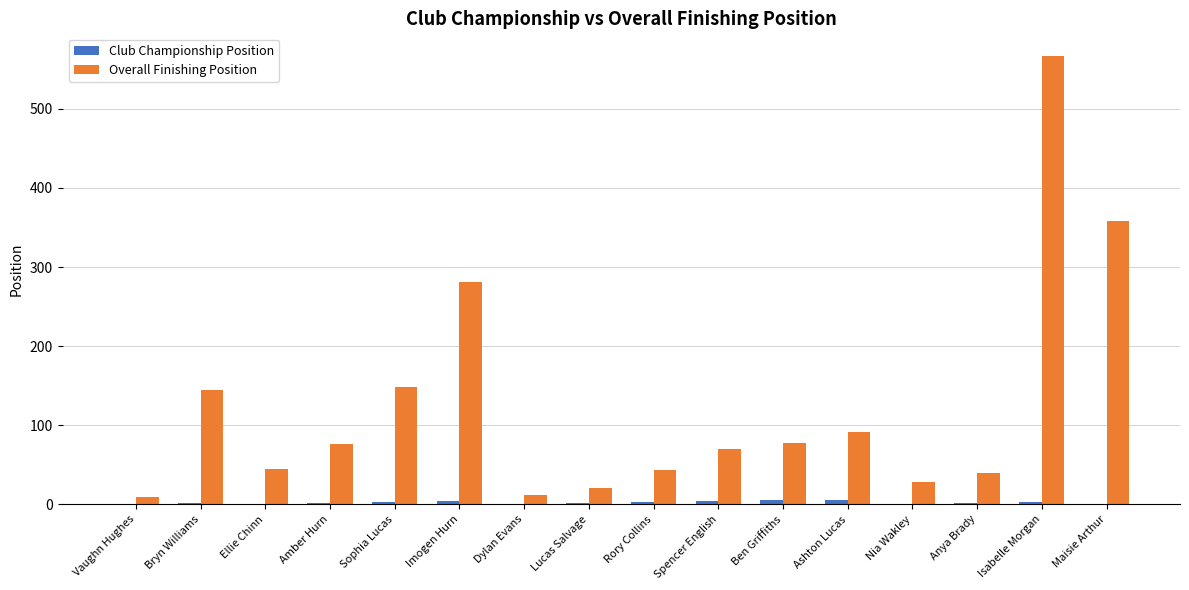

Where is Overall Finishing Position nearest to the value 288?

Imogen Hurn